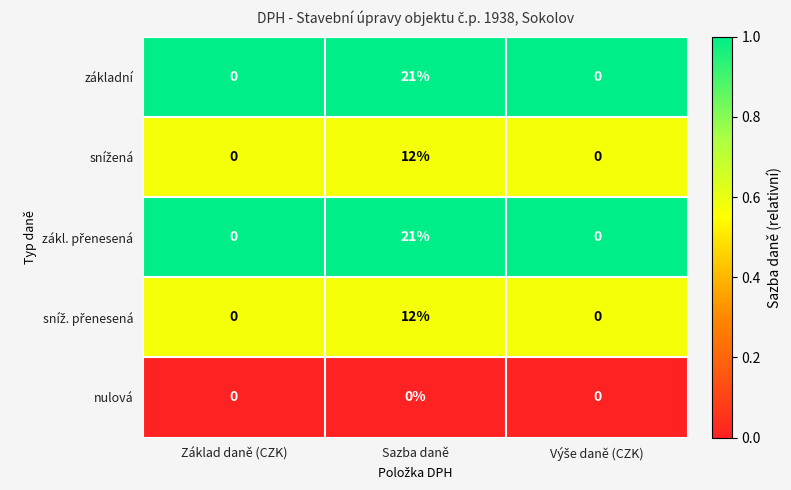

What is the maximum value shown in the chart?

21